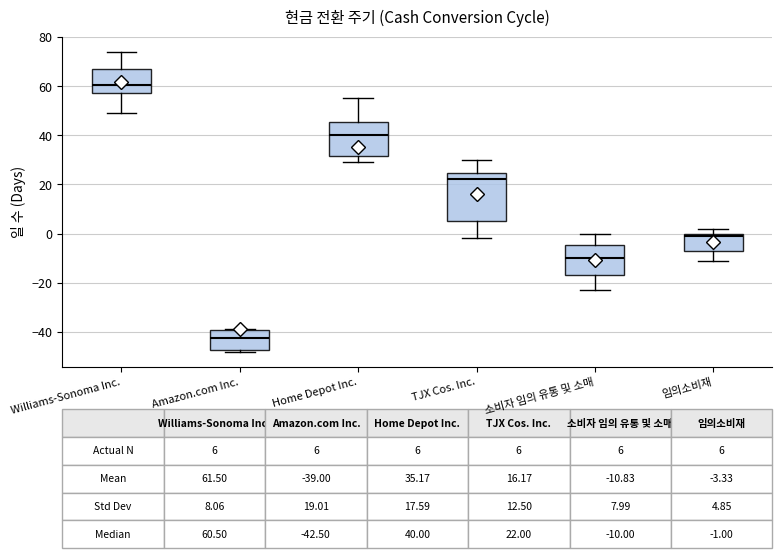

Which box's median line is the lowest?

Amazon.com Inc.